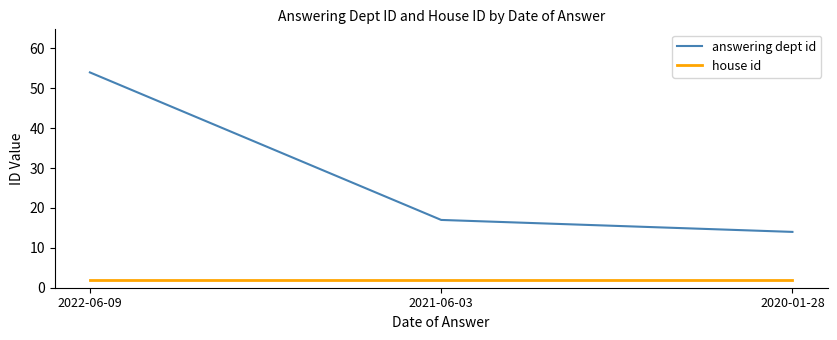

Reading right to left, list all the values displayed in this chart.

answering dept id: 2020-01-28=14	2021-06-03=17	2022-06-09=54
house id: 2020-01-28=2	2021-06-03=2	2022-06-09=2